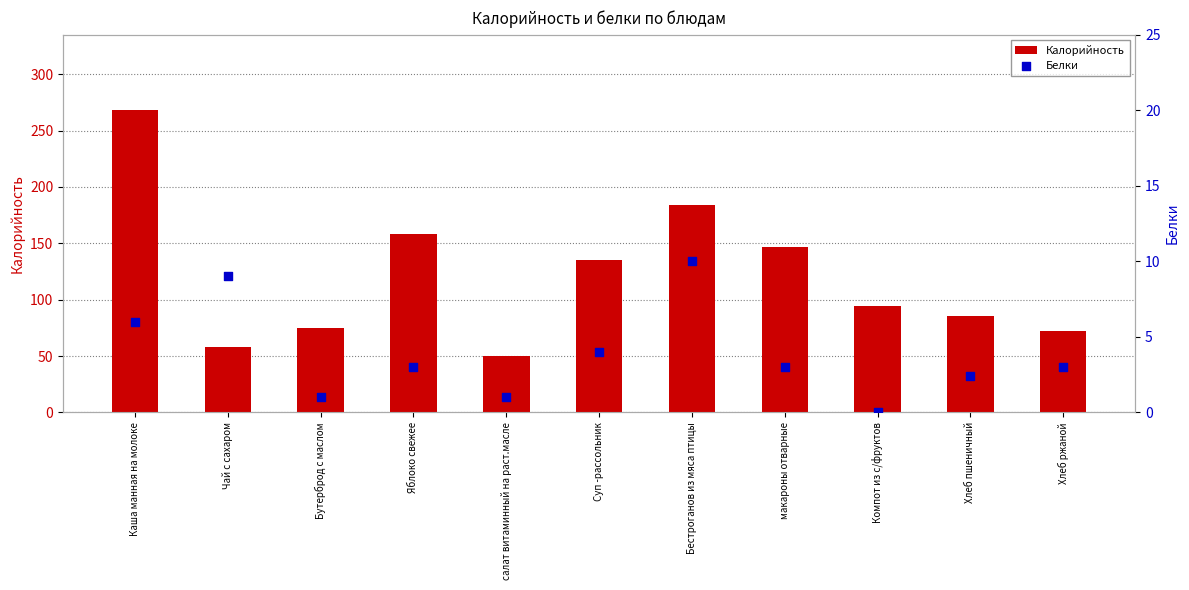

At which category is the sum across all series the highest?

Каша манная на молоке